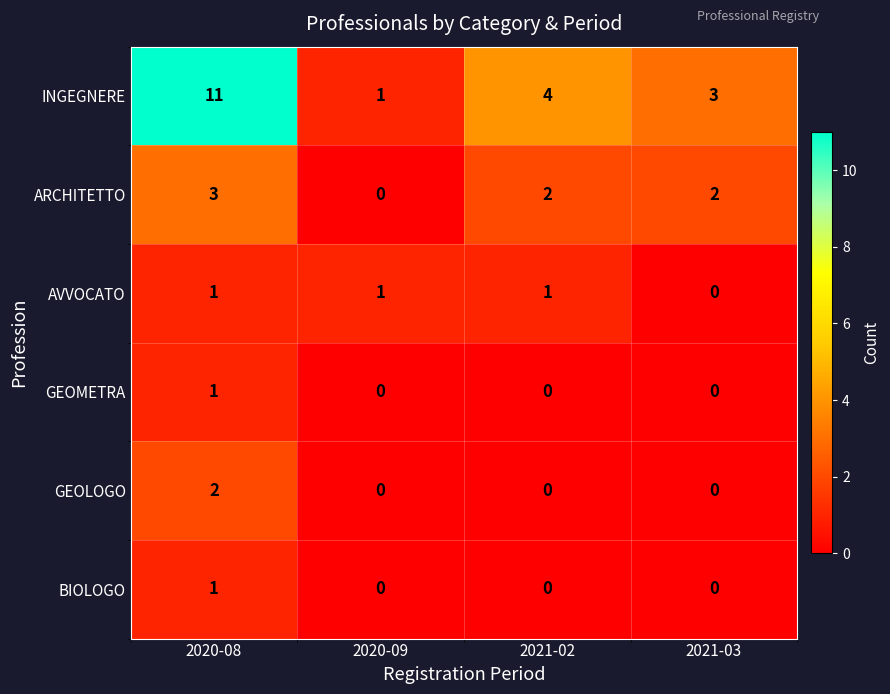

True or false: BIOLOGO has a value of 0 at 2021-03.

True